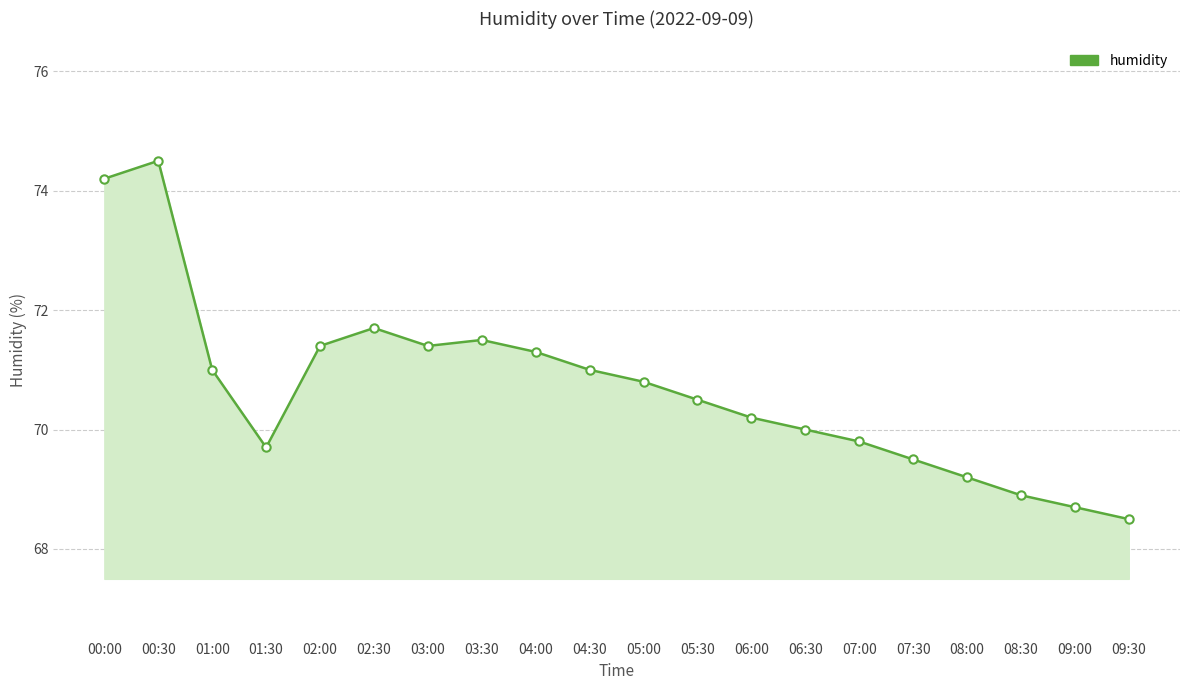

Approximately how many times larger is the value at 07:00 compared to 03:00?

1.0